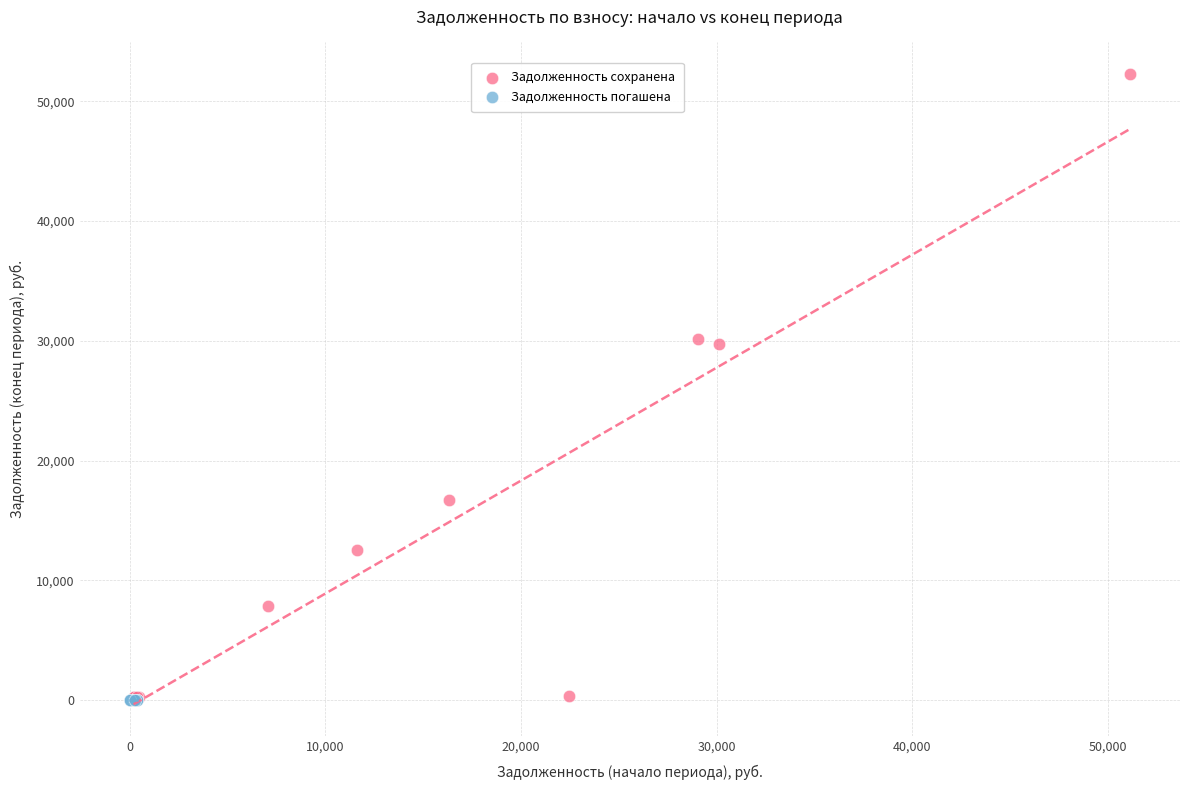

Which series contains the highest Y value?

Задолженность сохранена